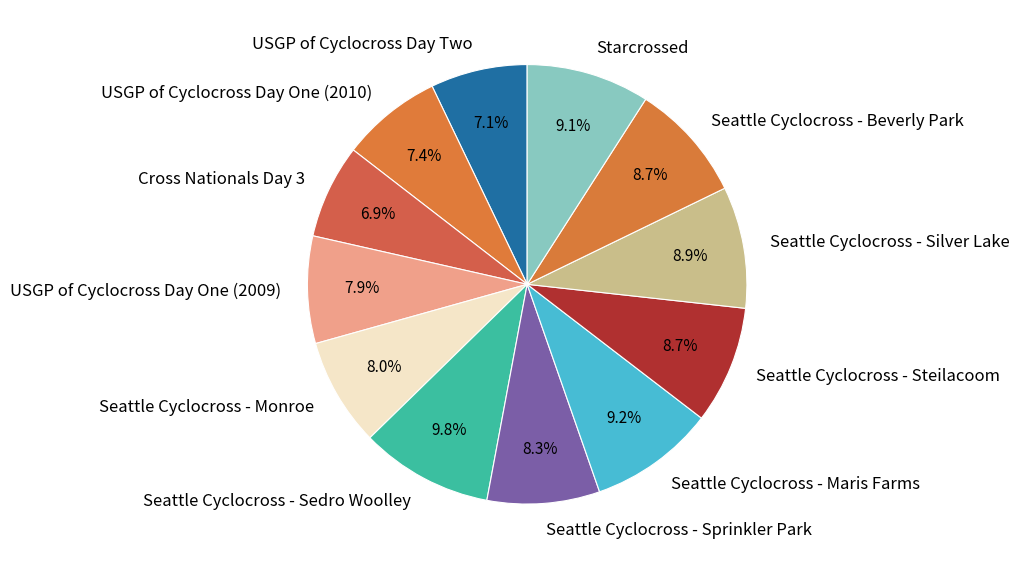

What is the largest slice in the pie chart?

Seattle Cyclocross - Sedro Woolley